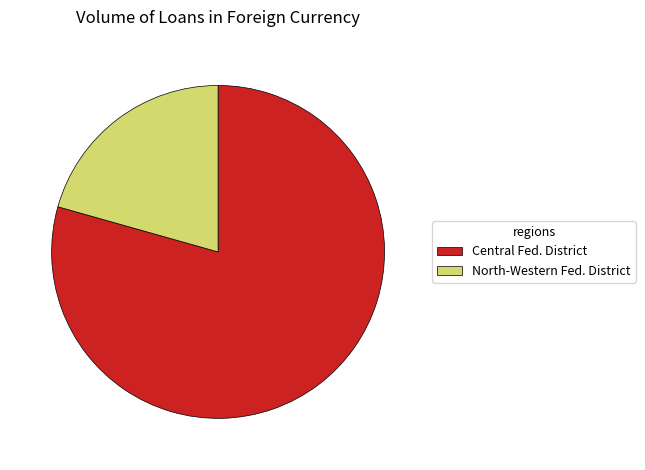

Rank the categories by value from highest to lowest.

Central Fed. District, North-Western Fed. District